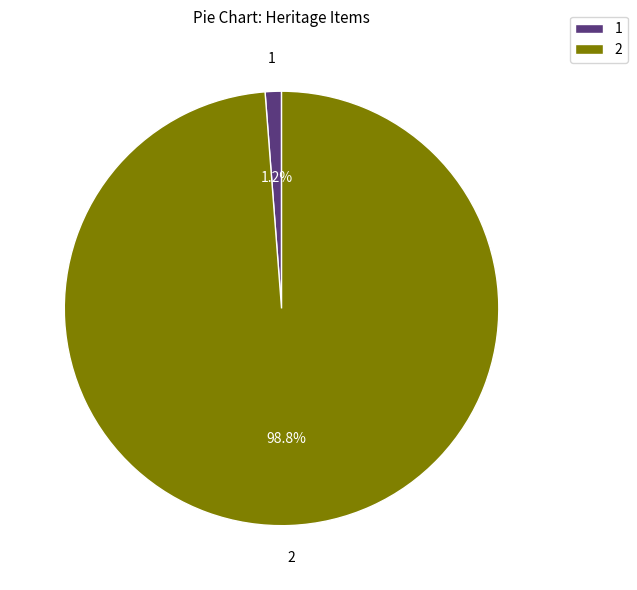

To the nearest percent, what is the difference between the largest and smallest slice percentages?

98%